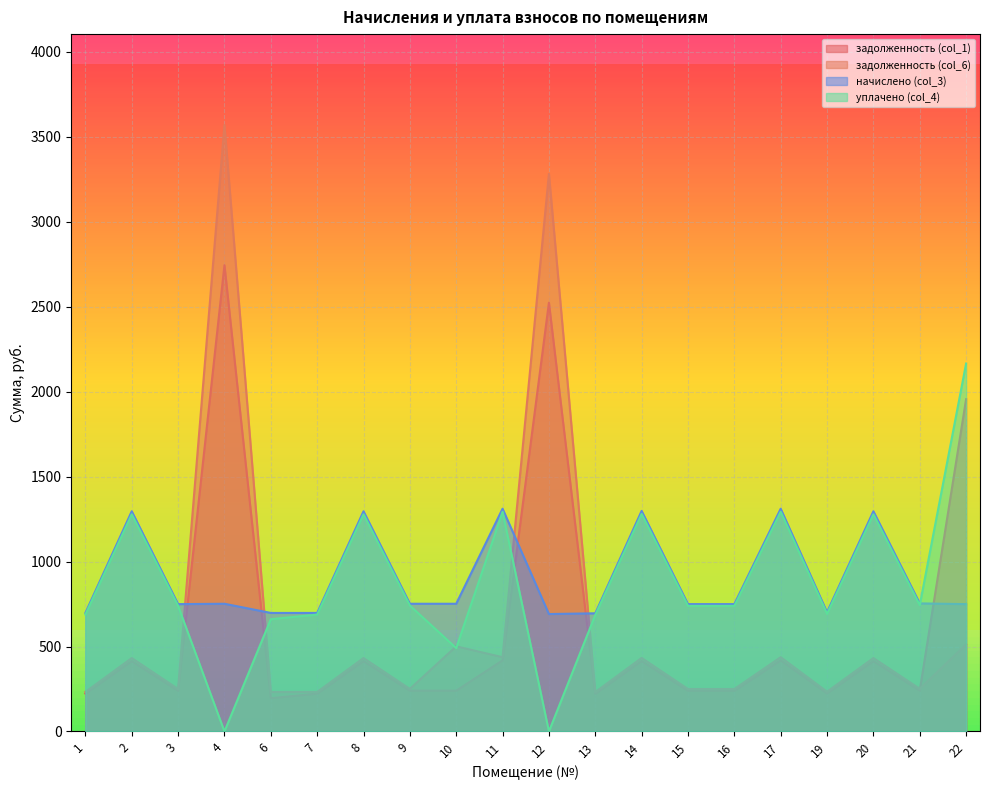

How many lines are shown in the chart?

4